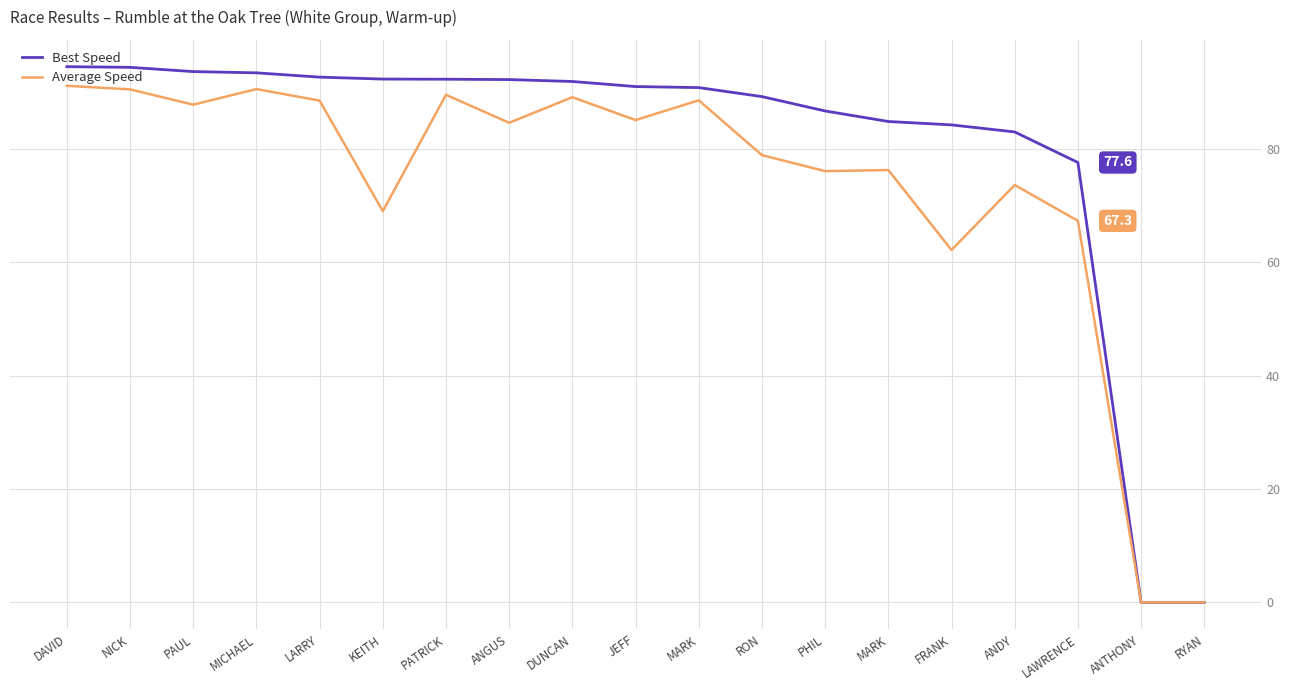

Does the chart display data point markers on the line(s)?

No